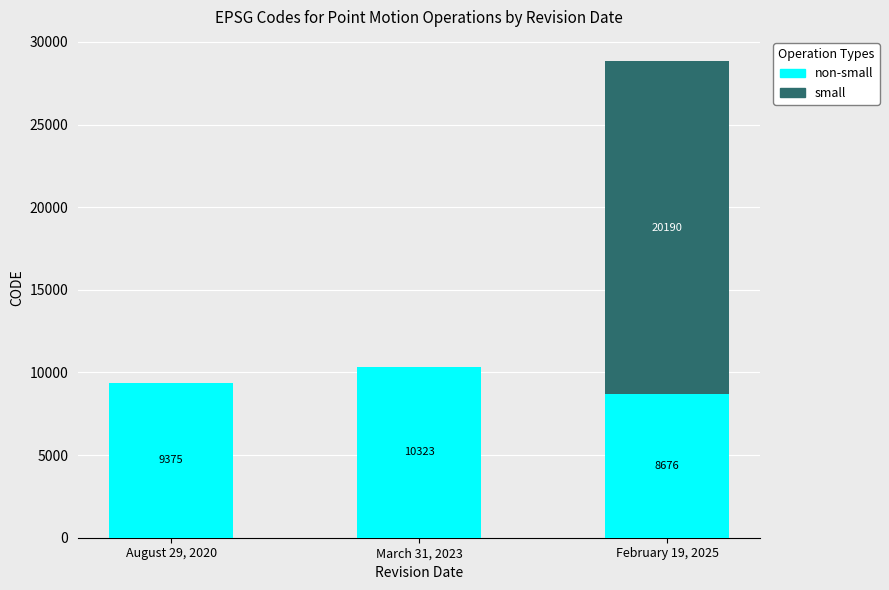

At which category is the sum across all series the highest?

February 19, 2025